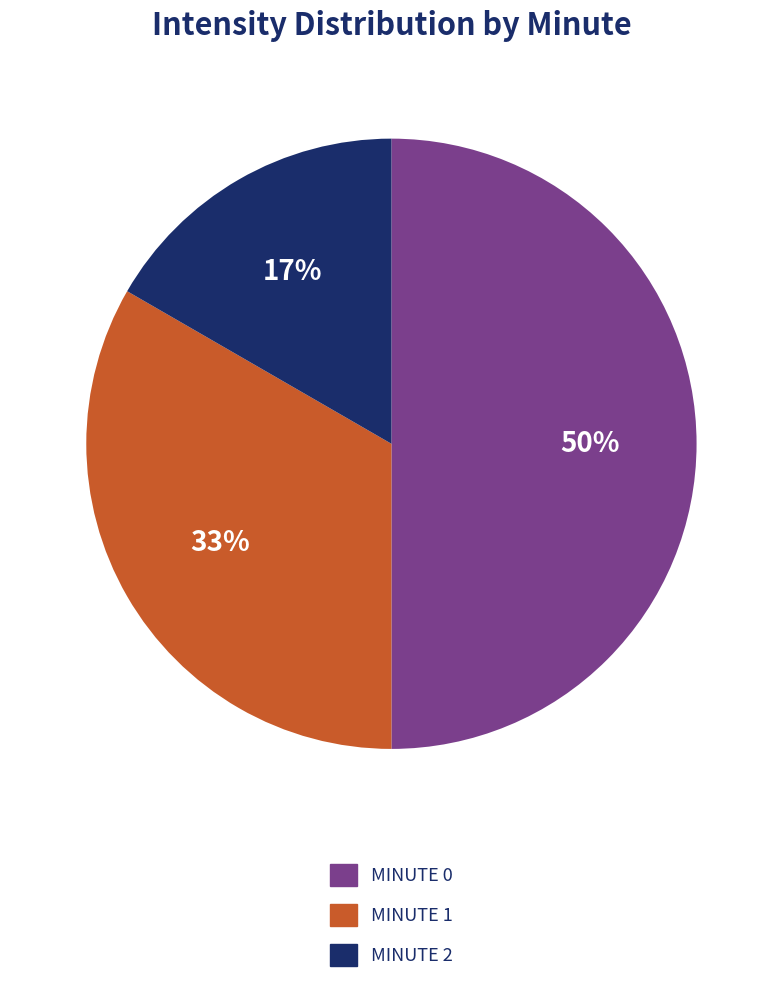

To the nearest percent, what is the difference between the largest and smallest slice percentages?

33%